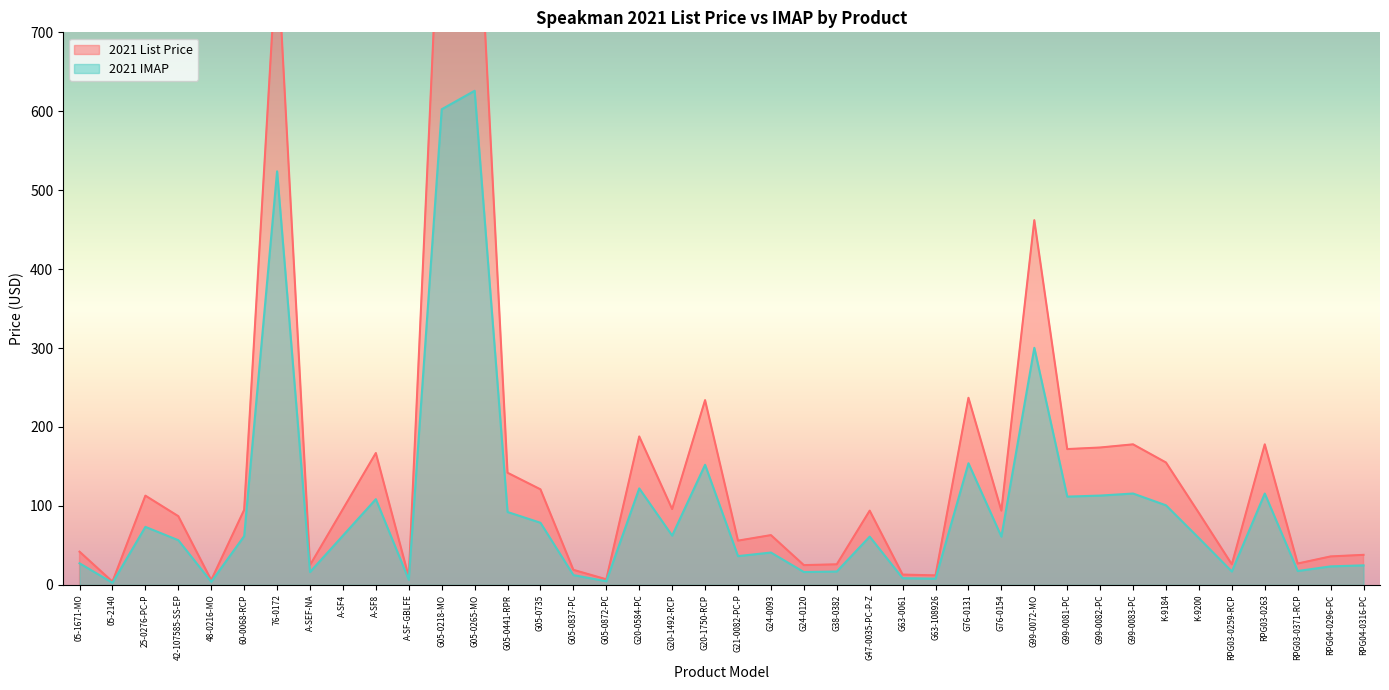

What is the difference between the maximum and second lowest values in the 2021 List Price series?

622.1